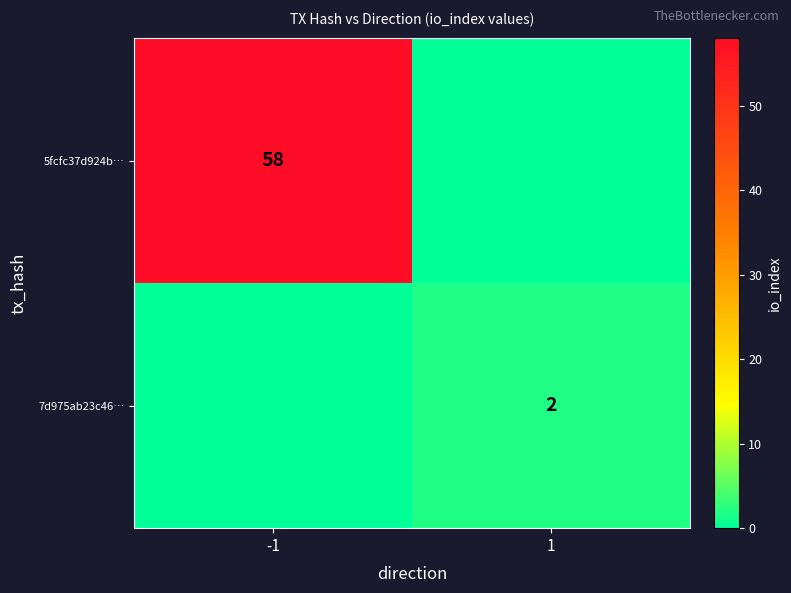

Is it true that 7d975ab23c46… equals 3 at 1?

False